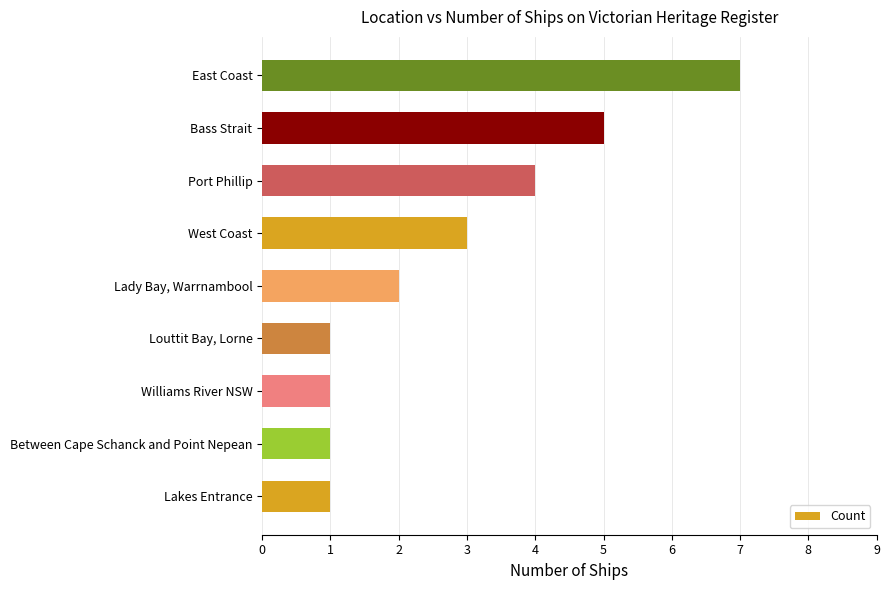

Approximately how many times larger is the value at Lady Bay, Warrnambool compared to East Coast?

0.3